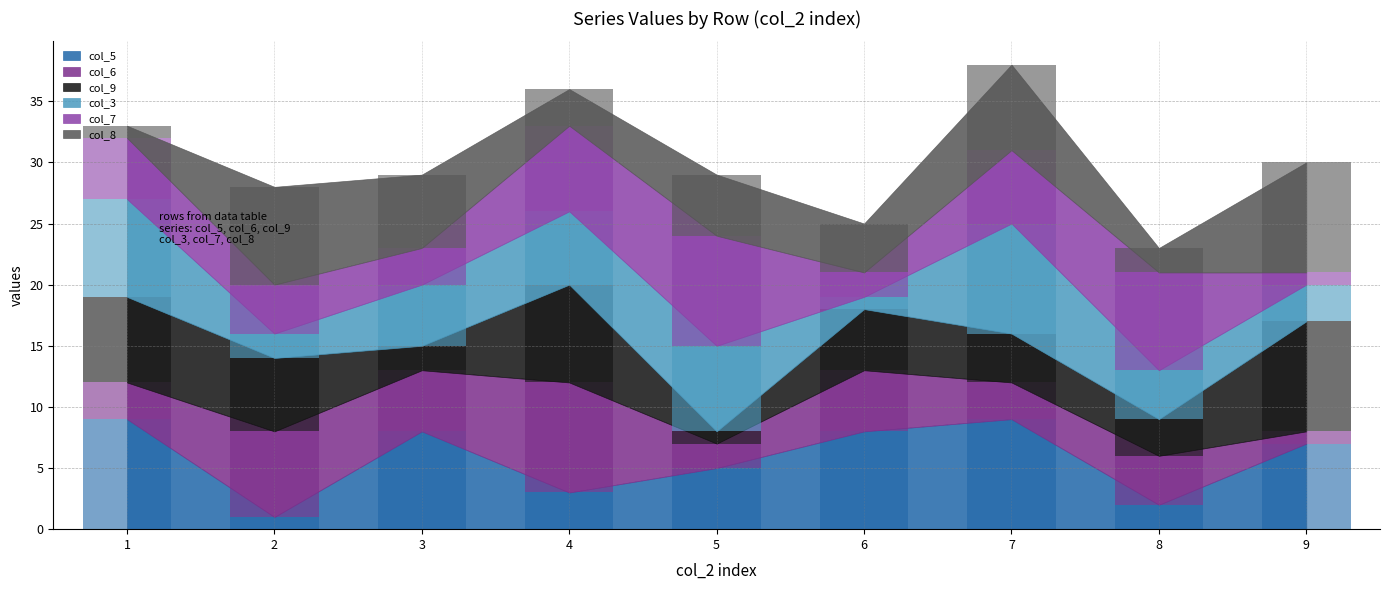

Rank the series at 3 from lowest to highest value.

col_9, col_7, col_6, col_3, col_8, col_5